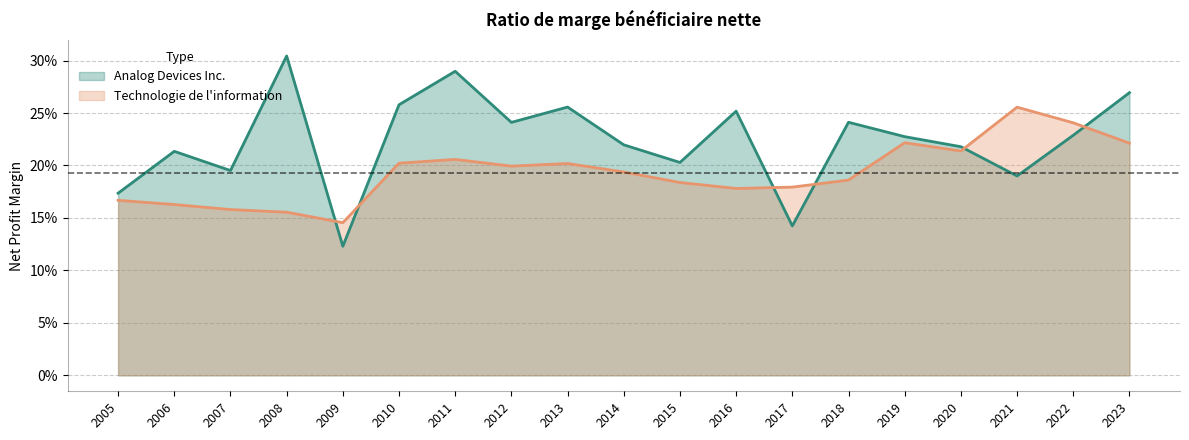

True or false: Technologie de l'information has a value of 0.3 at 2016.

False